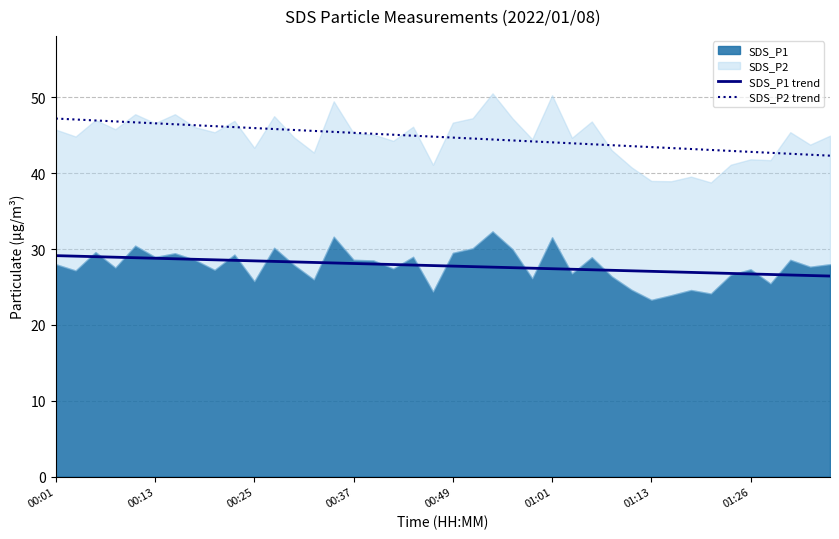

The SDS_P2 trend series shows 62.0 at 12. True or false?

False